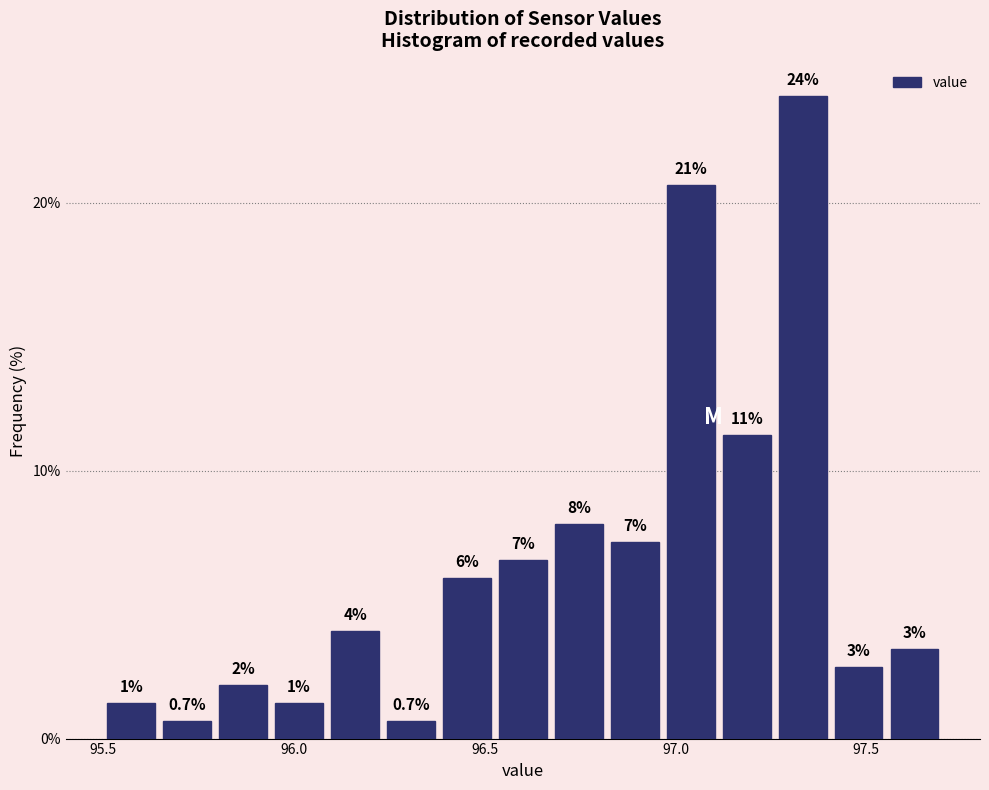

Around what value on the x-axis is the tallest bar? Give the approximate position of its centre, as read against the axis.

97.35